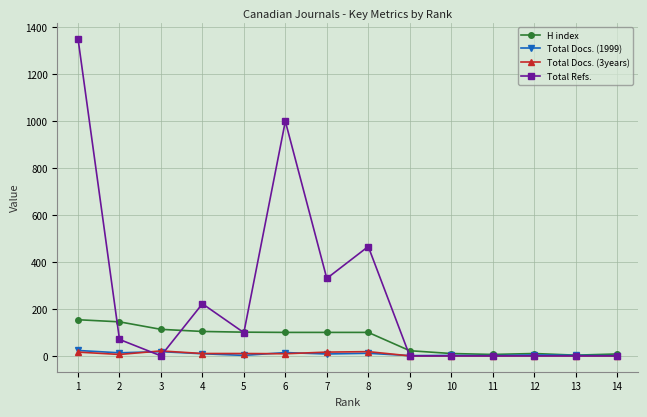

Which series has the largest total across all categories?

Total Refs.